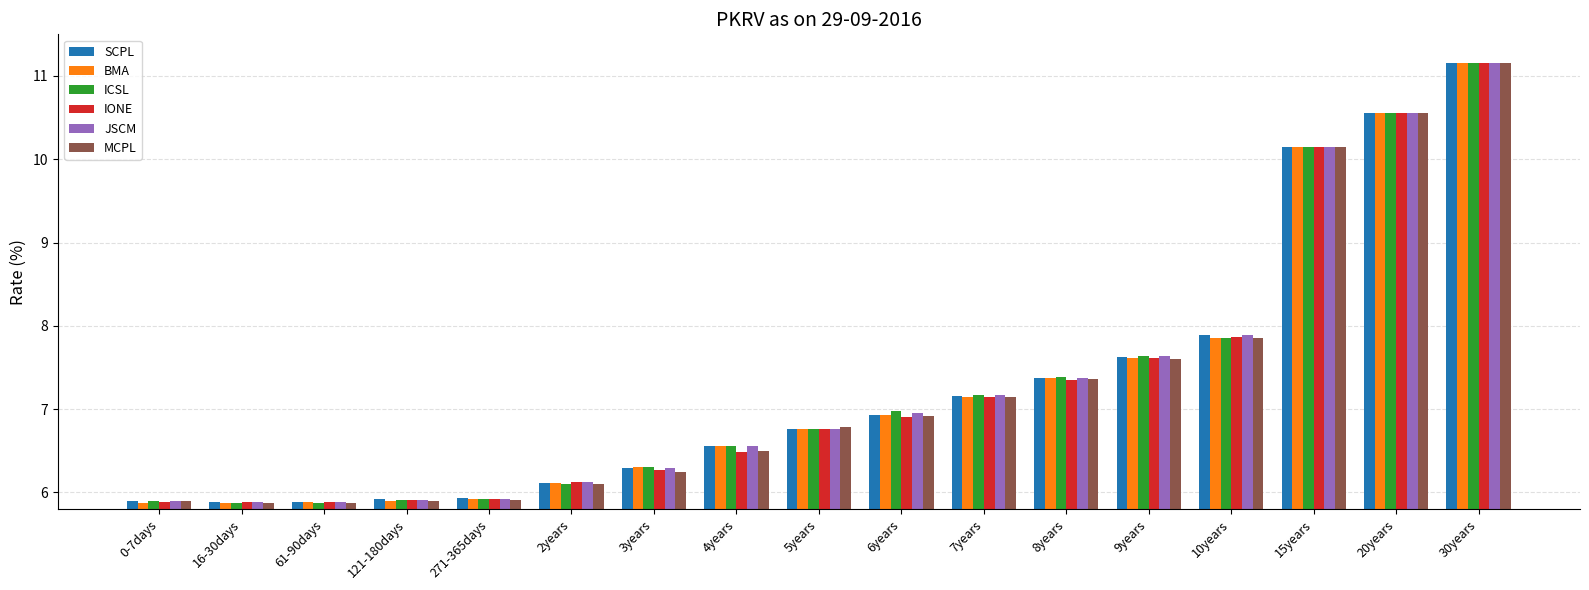

What is the label of the 5th bar from the right?

9years